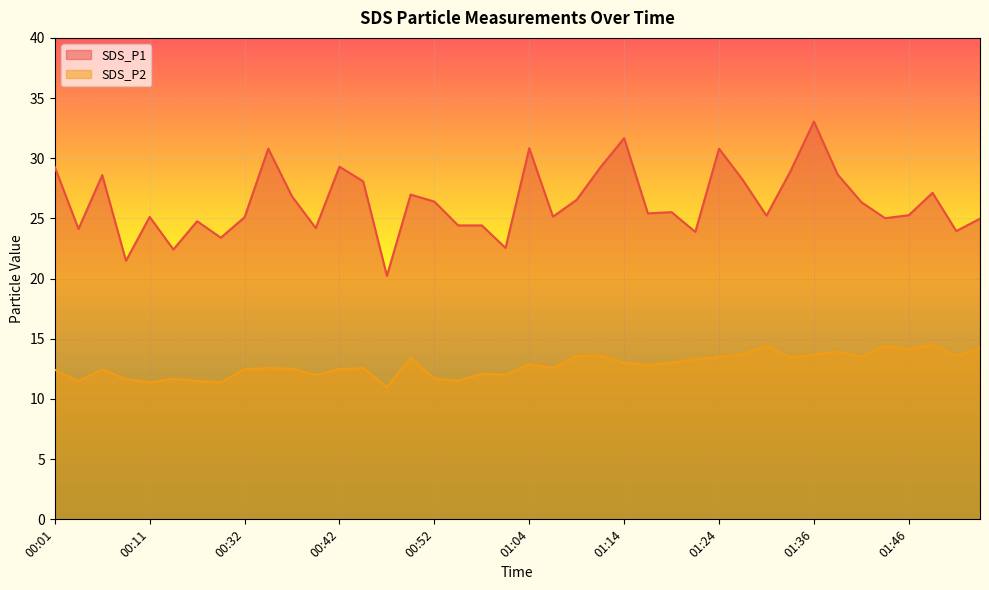

What is the average value of the SDS_P1 series?

26.4